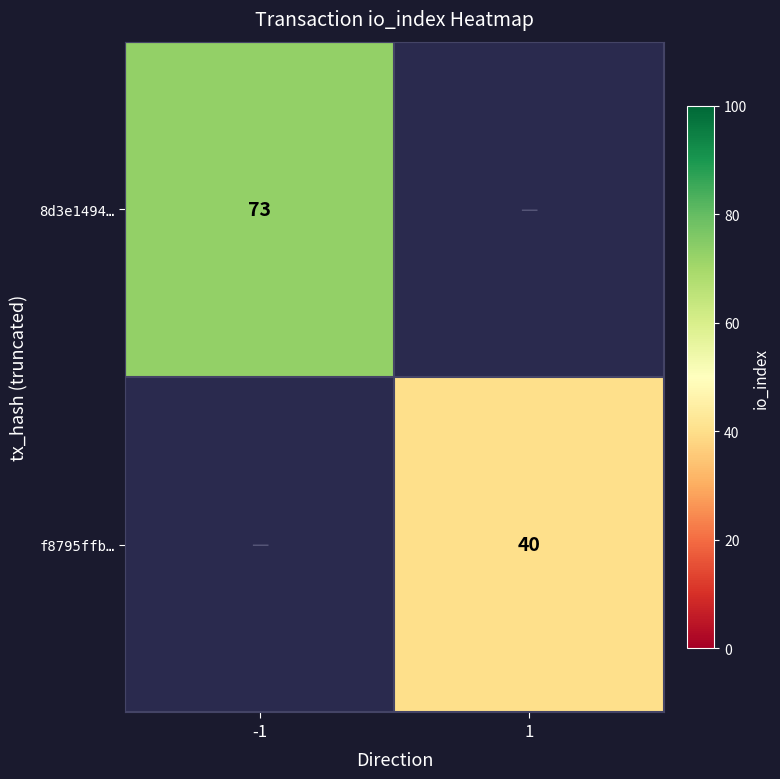

Which category has the highest value across all series?

-1